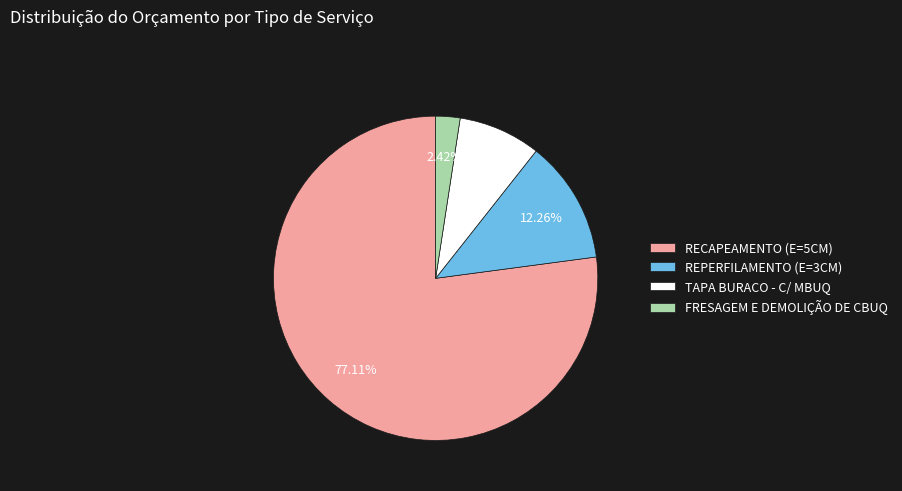

Between REPERFILAMENTO (E=3CM) and FRESAGEM E DEMOLIÇÃO DE CBUQ, which is larger?

REPERFILAMENTO (E=3CM)